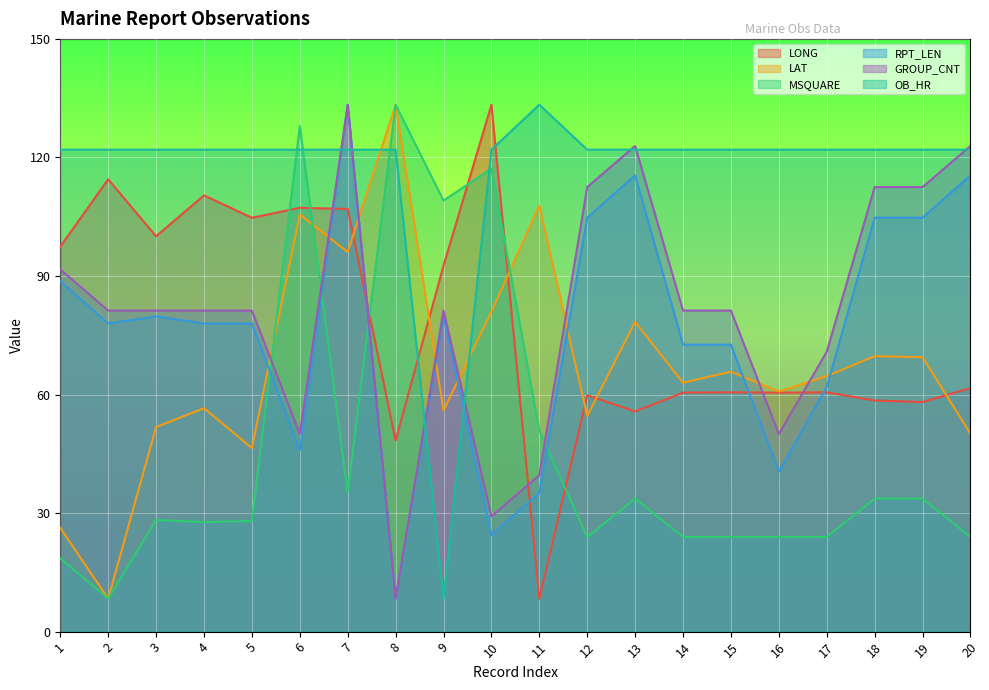

What is the difference between the second highest and minimum values in the RPT_LEN series?

128.6